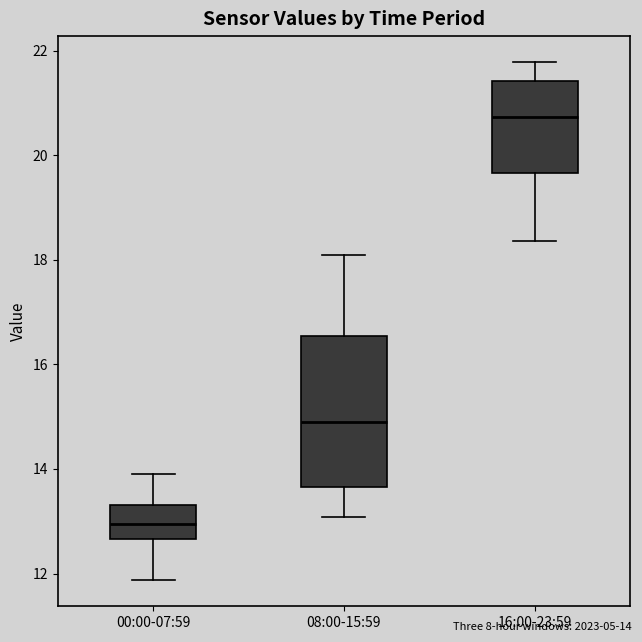

Where is the lower edge of the box for 08:00-15:59 on the y-axis? The values are not printed on the chart, so give them approximately, as read against the axis.

13.6